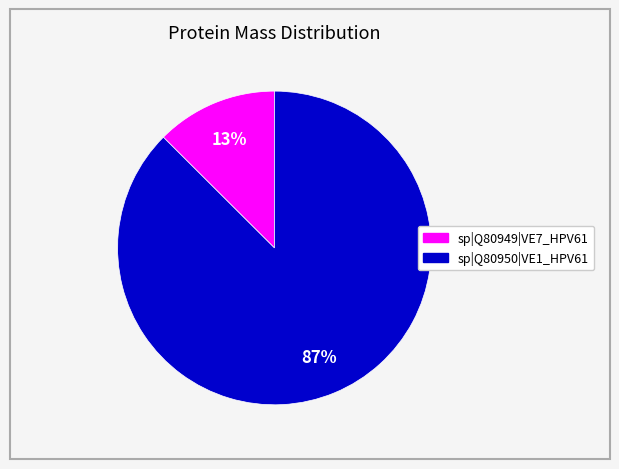

Between sp|Q80949|VE7_HPV61 and sp|Q80950|VE1_HPV61, which is larger?

sp|Q80950|VE1_HPV61